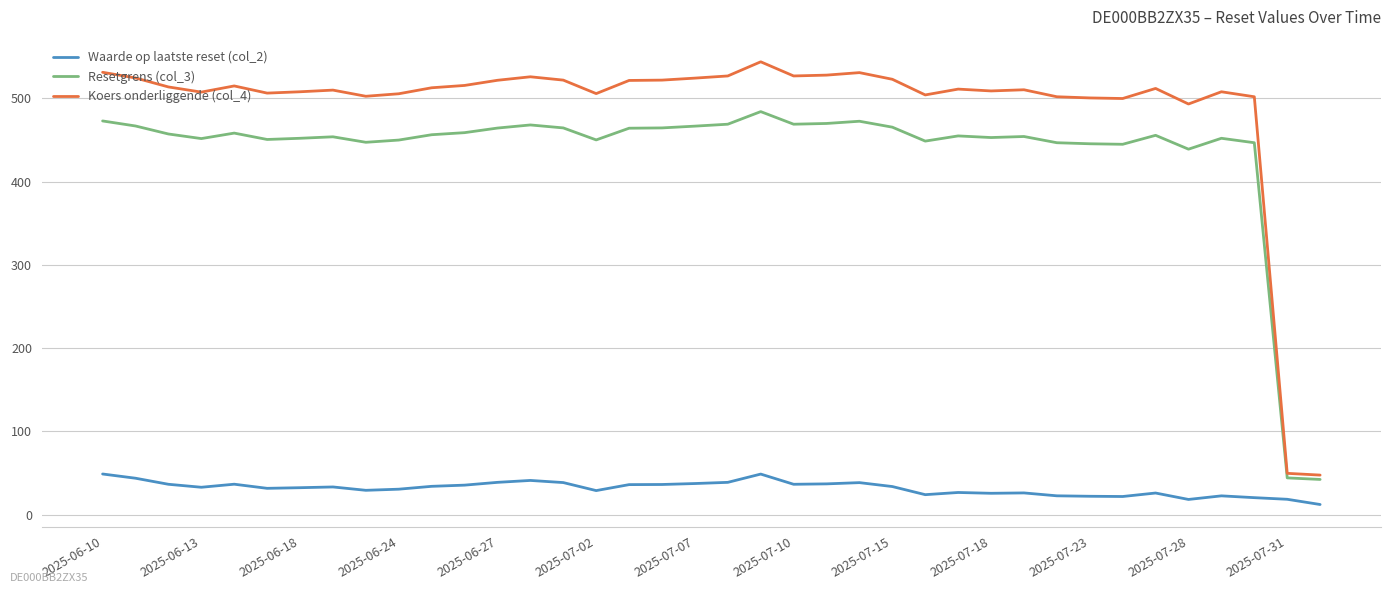

Which series has the largest total across all categories?

Koers onderliggende (col_4)